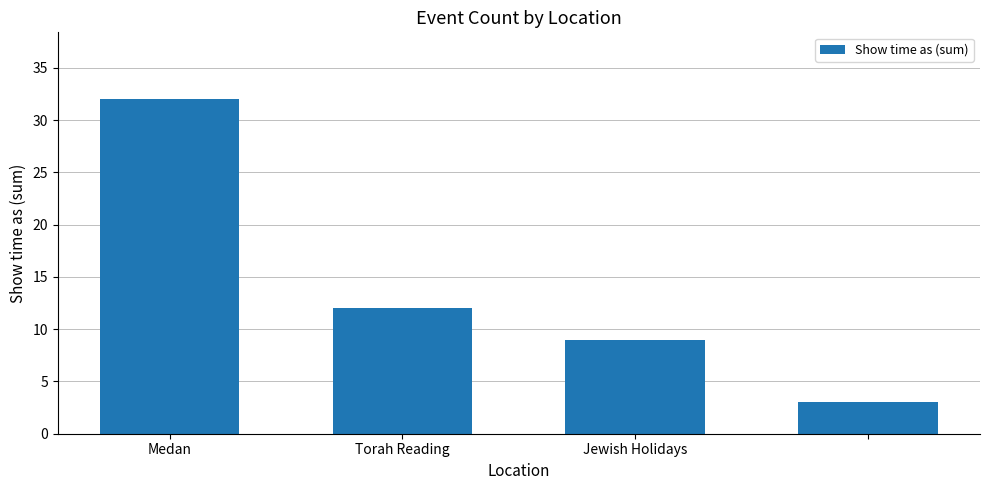

Reading right to left, list all the values displayed in this chart.

3	9	12	32